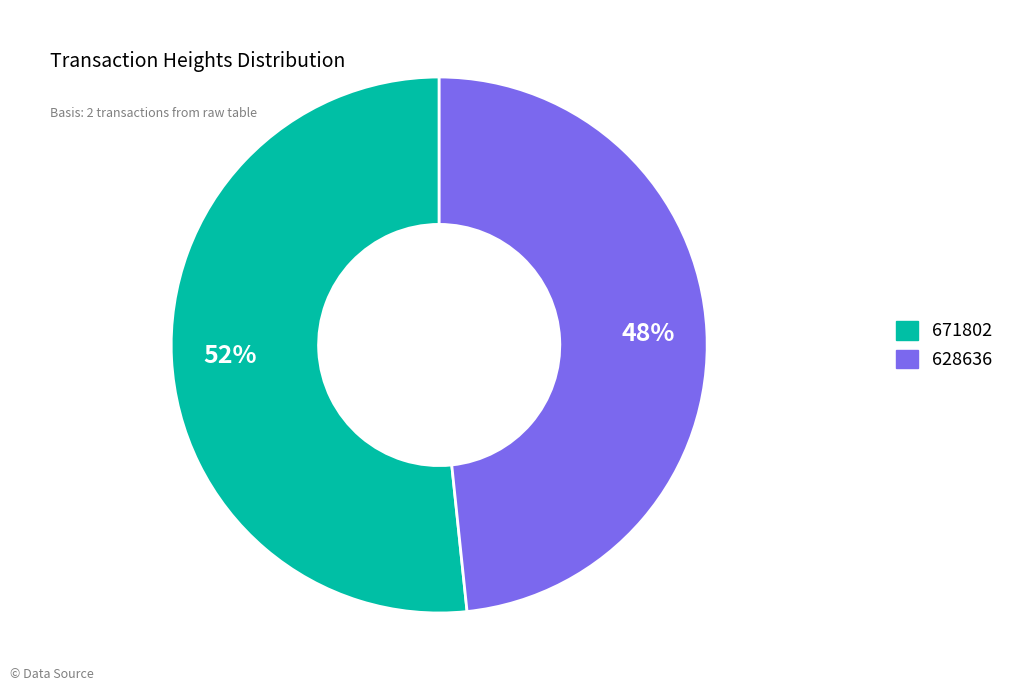

What percentage is the 671802 slice, to the nearest percent?

52%